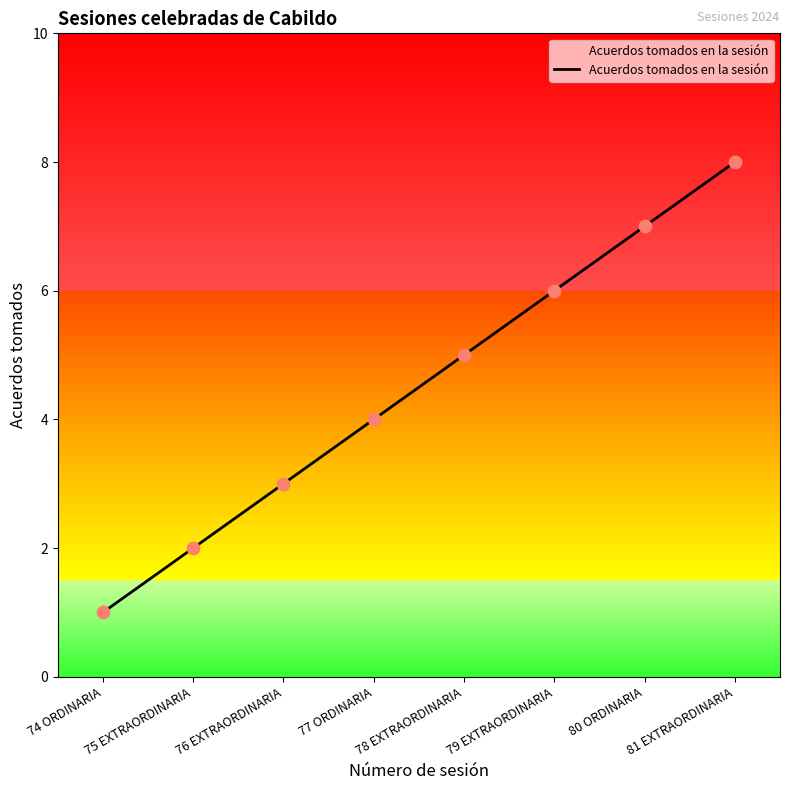

Approximately how many times larger is the value at 77 ORDINARIA compared to 78 EXTRAORDINARIA?

0.8